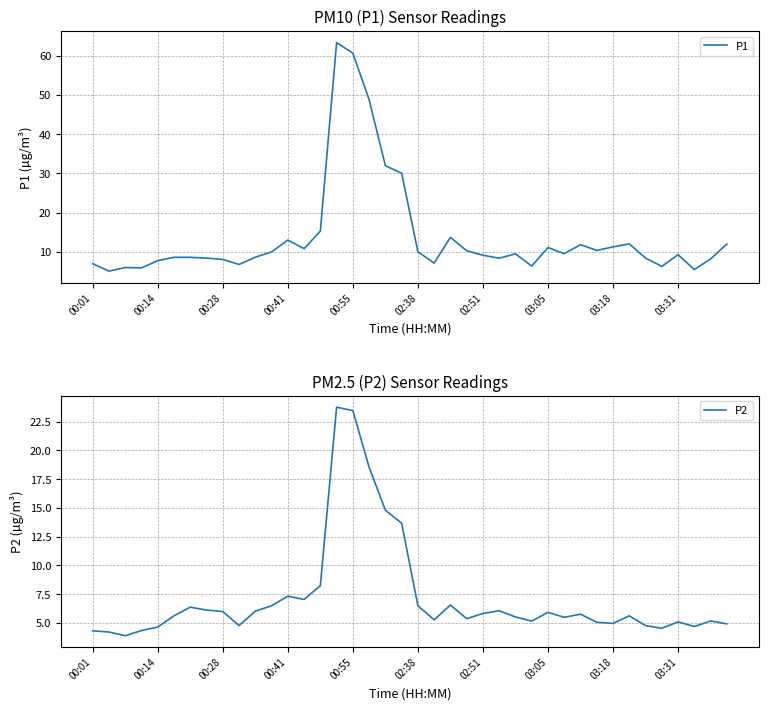

What is the maximum value for P1?

63.4